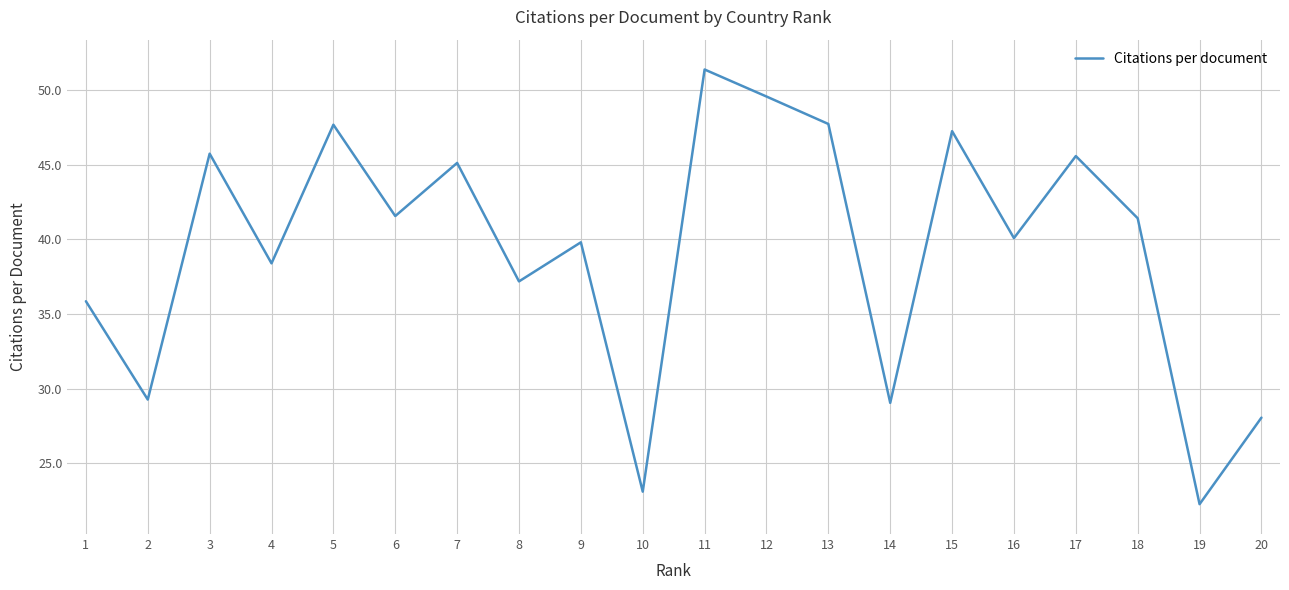

What is the change in value from 5 to 12?

+1.9